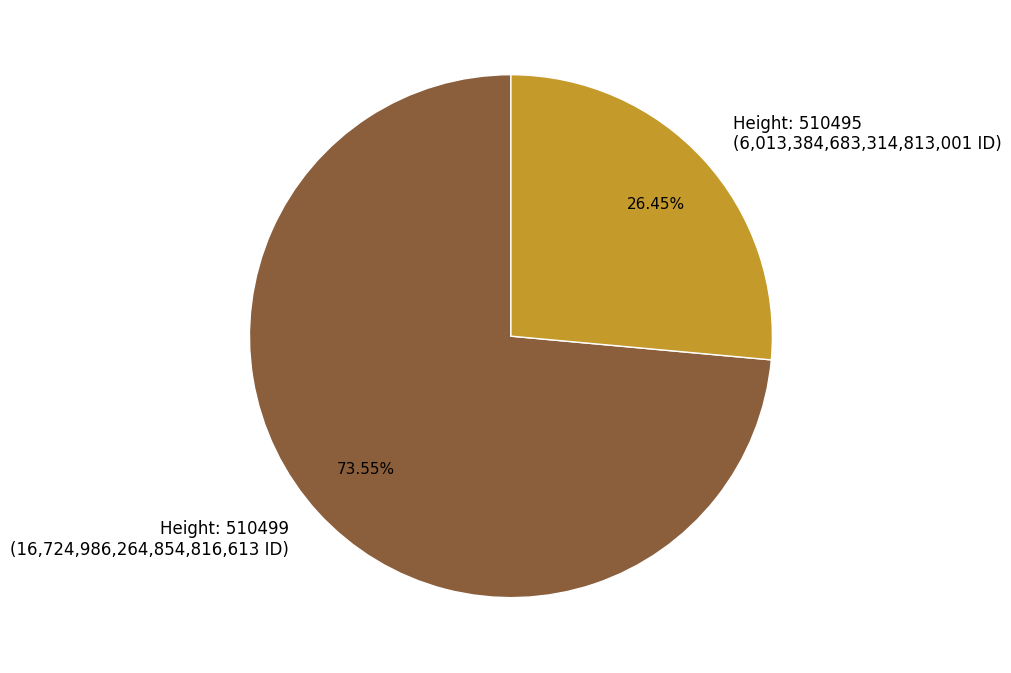

Is the sum of Height: 510495 (6,013,384,683,314,813,001 ID) and Height: 510499 (16,724,986,264,854,816,613 ID) greater than half?

Yes